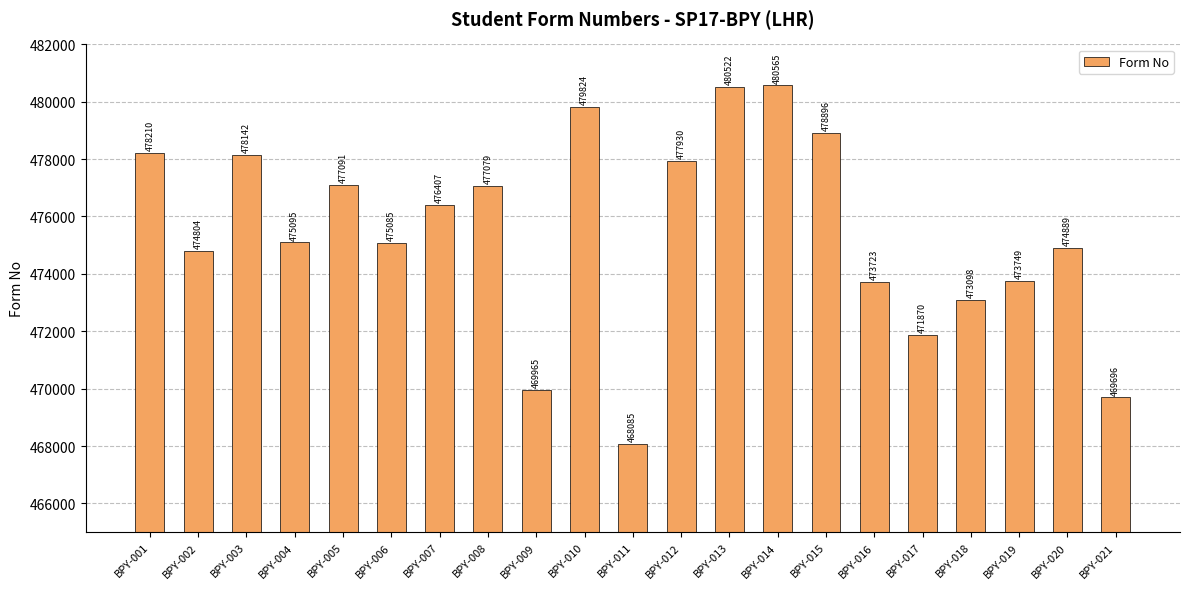

What is the change in value from BPY-017 to BPY-018?

+1228